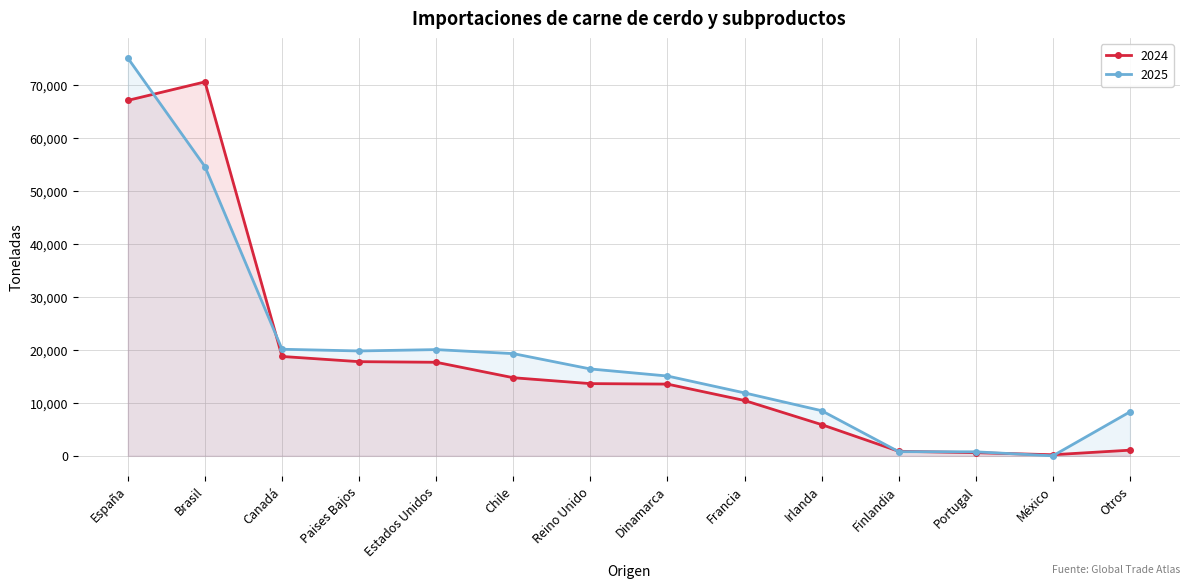

Reading left to right, what are all the values shown in this chart?

2024: España=67167	Brasil=70663	Canadá=18777	Paises Bajos=17795	Estados Unidos=17679	Chile=14759	Reino Unido=13647	Dinamarca=13556	Francia=10458	Irlanda=5902	Finlandia=862	Portugal=592	México=205	Otros=1069
2025: España=75152	Brasil=54647	Canadá=20138	Paises Bajos=19818	Estados Unidos=20073	Chile=19314	Reino Unido=16416	Dinamarca=15082	Francia=11893	Irlanda=8530	Finlandia=786	Portugal=756	México=0	Otros=8304